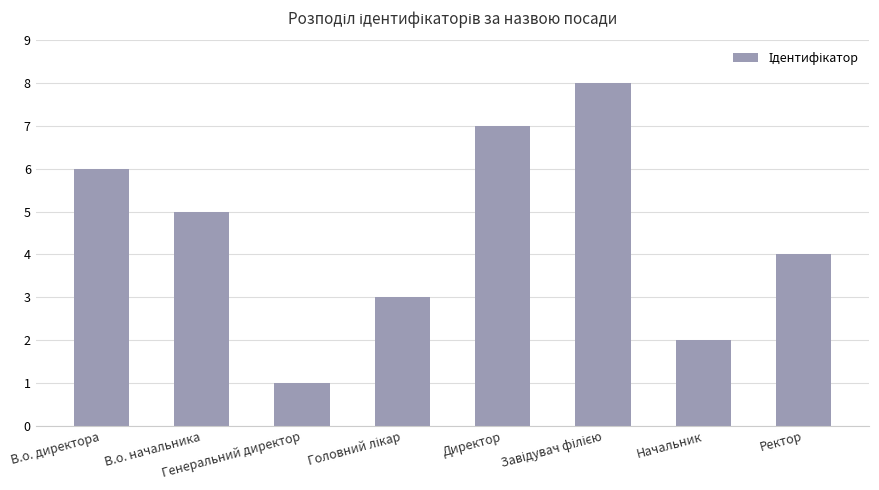

At which category does the chart reach its minimum across all series?

Генеральний директор